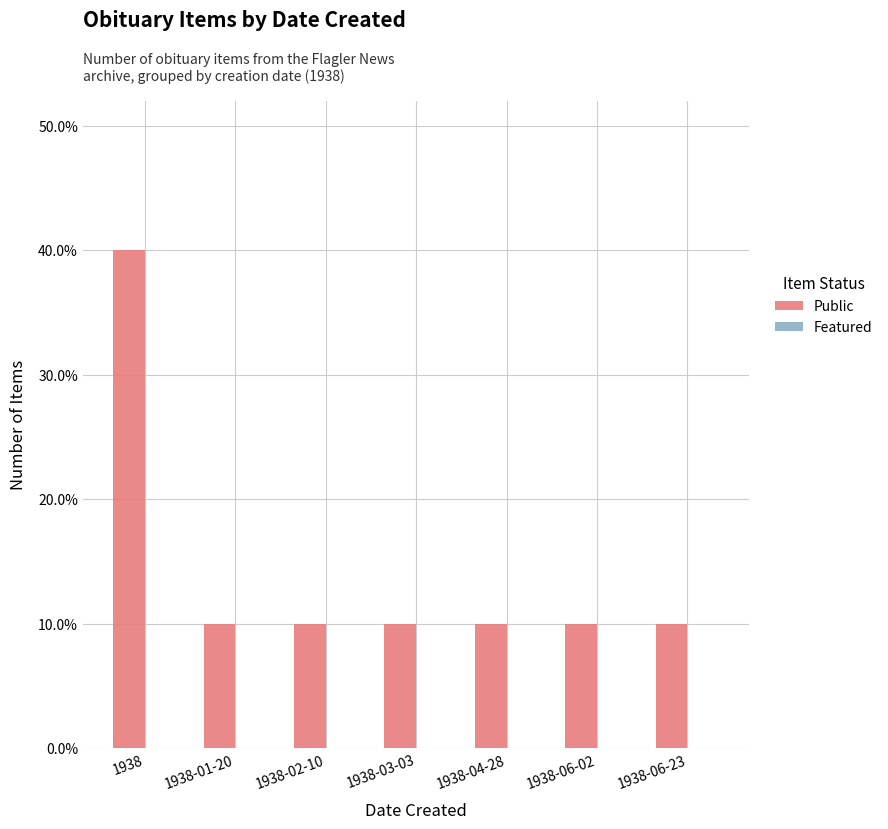

Are the bars horizontal?

No